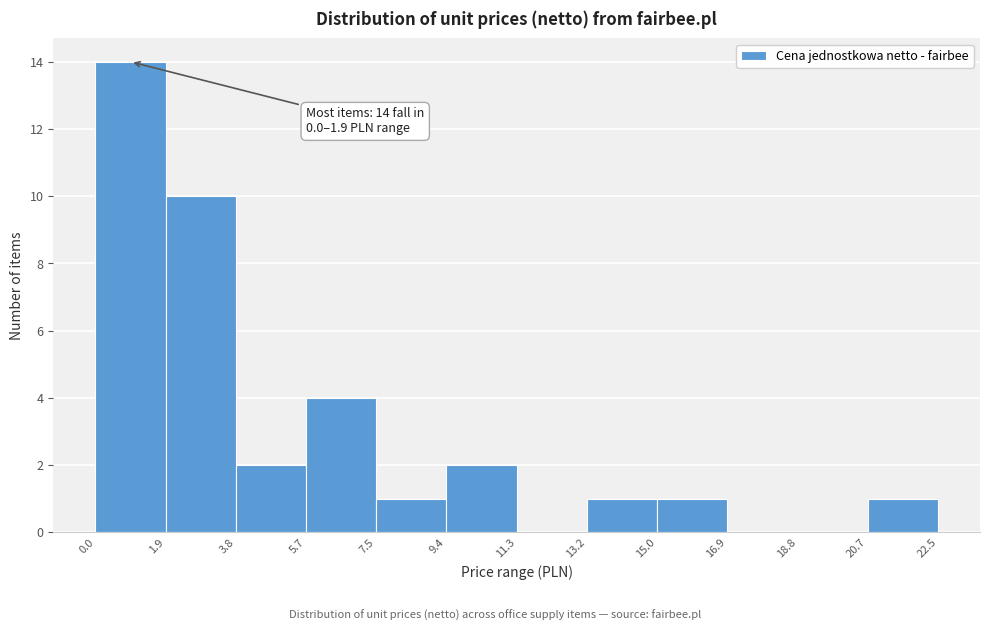

Which range on the x-axis has the tallest bar?

0.0 to 1.9